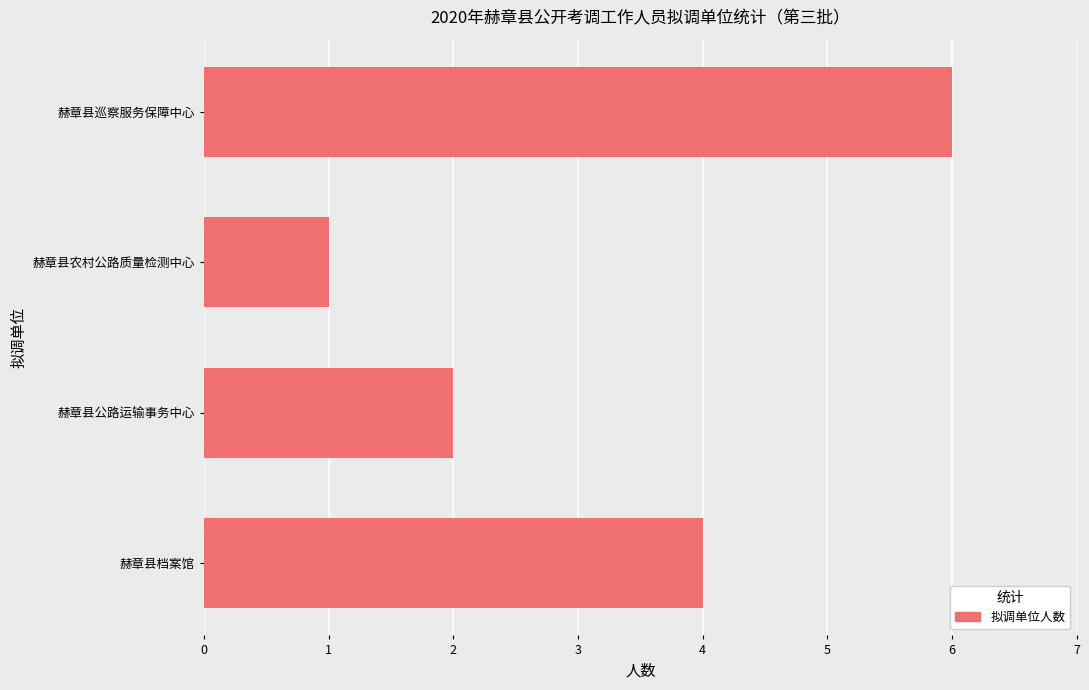

What is the ratio of the value at 赫章县农村公路质量检测中心 to the value at 赫章县公路运输事务中心?

0.5